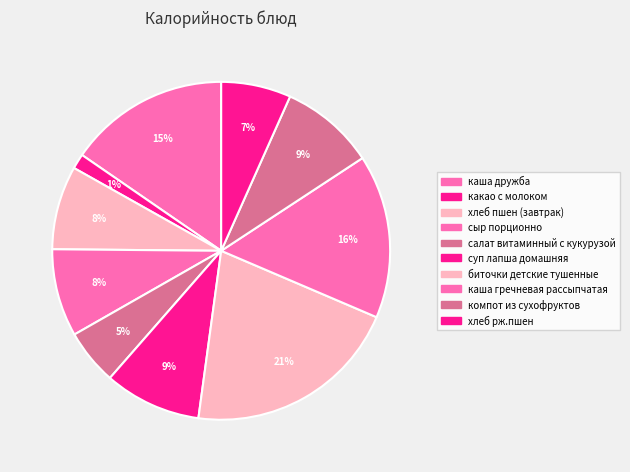

To the nearest percent, what is the combined percentage of хлеб рж.пшен and биточки детские тушенные?

27%